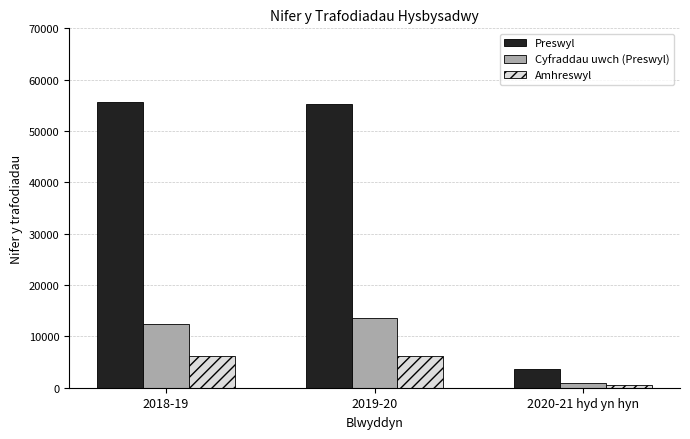

What position from the right is 2020-21 hyd yn hyn?

1